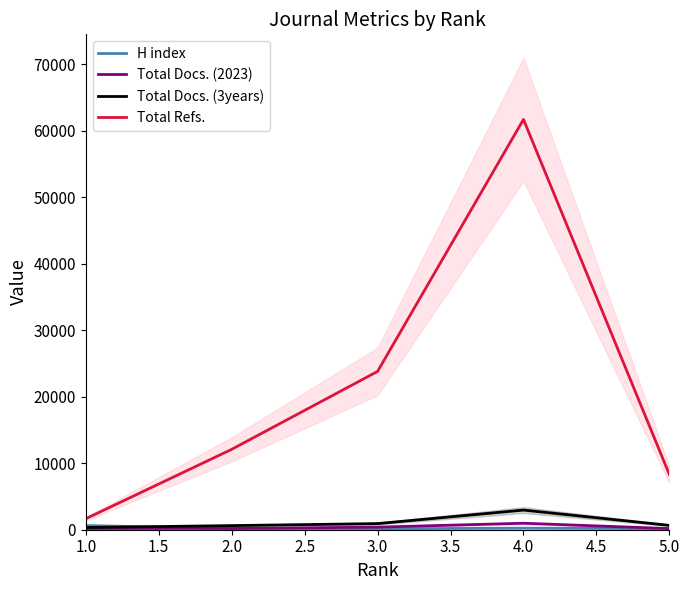

What is the minimum value for Total Refs.?

1656